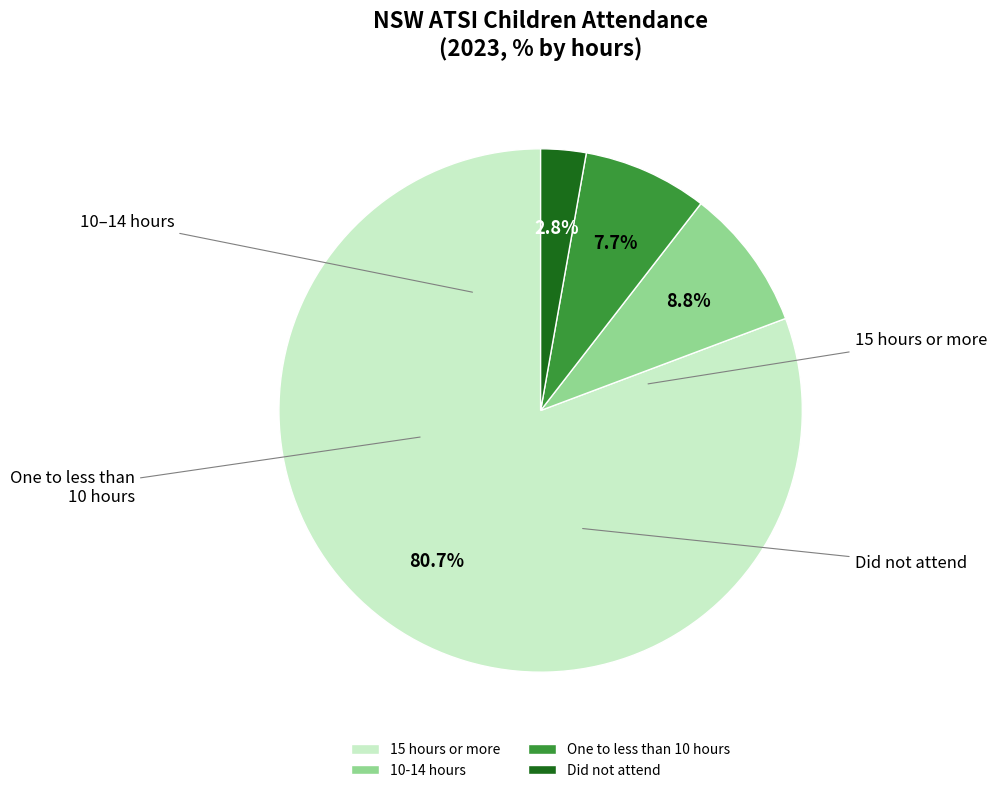

To the nearest percent, what portion does 15 hours or more represent?

81%